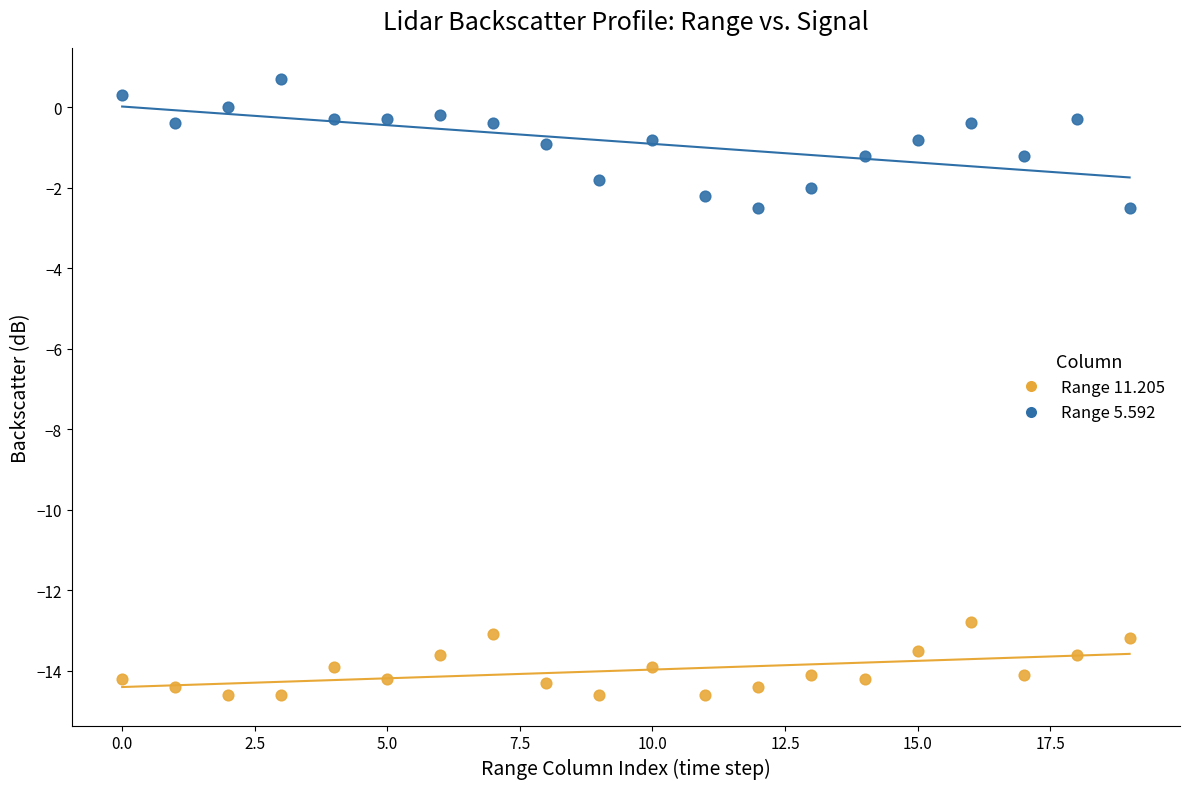

Across all data points, what is the range of Y values (max minus min)?

15.3